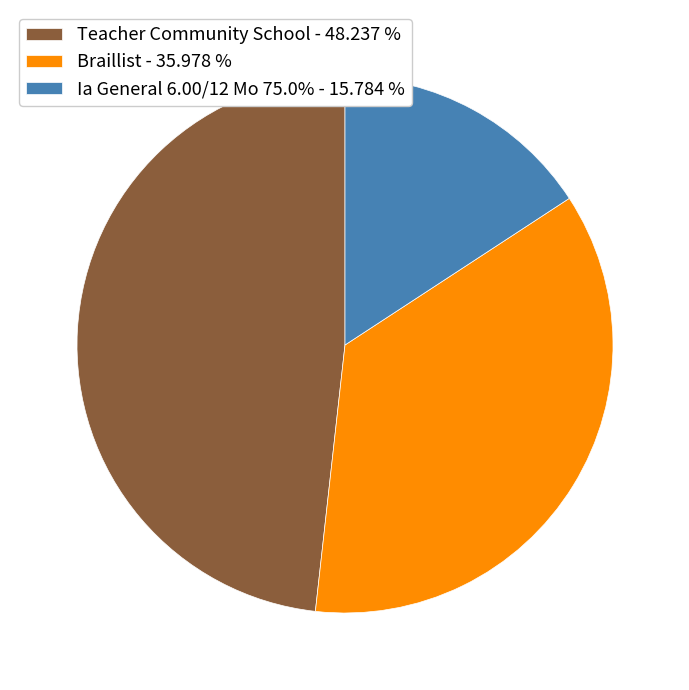

Does any single category account for the majority?

No